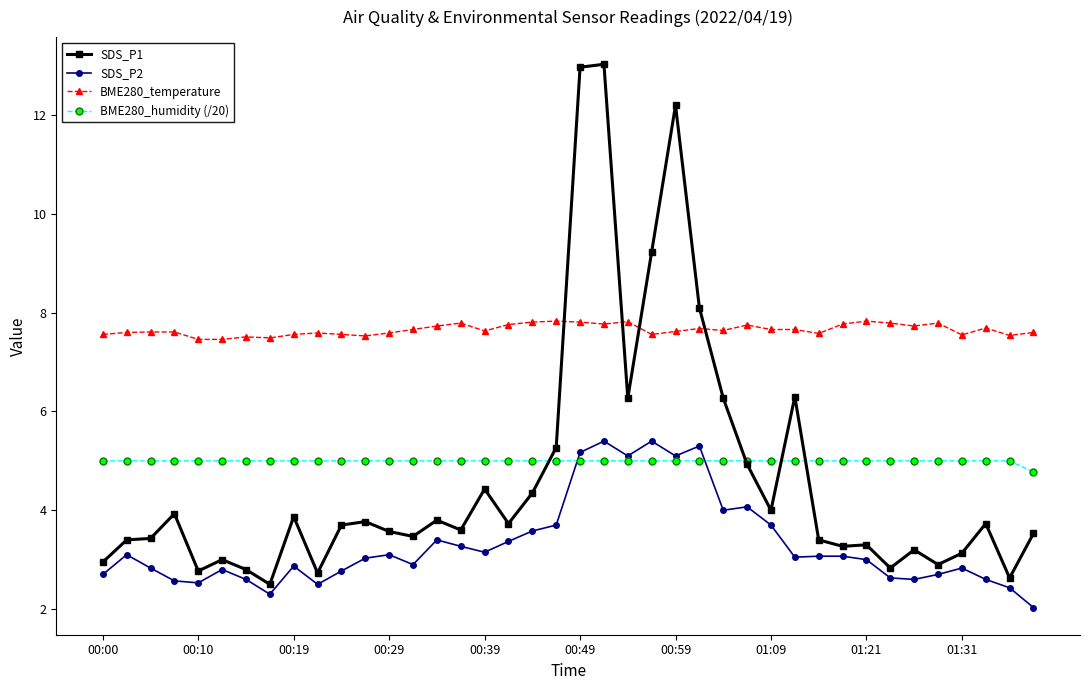

Which series has the largest total across all categories?

BME280_temperature